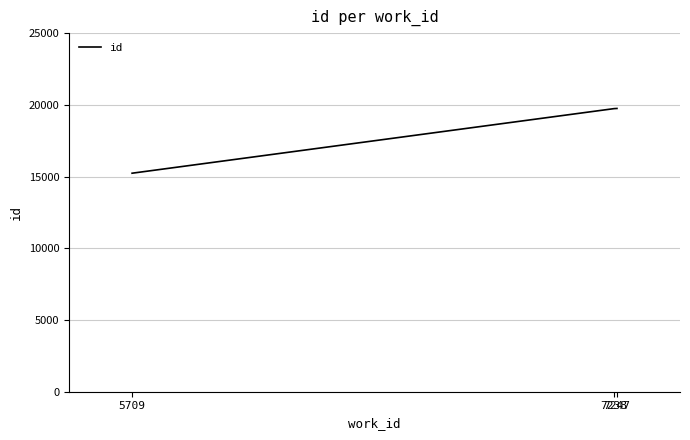

How many lines are shown in the chart?

1